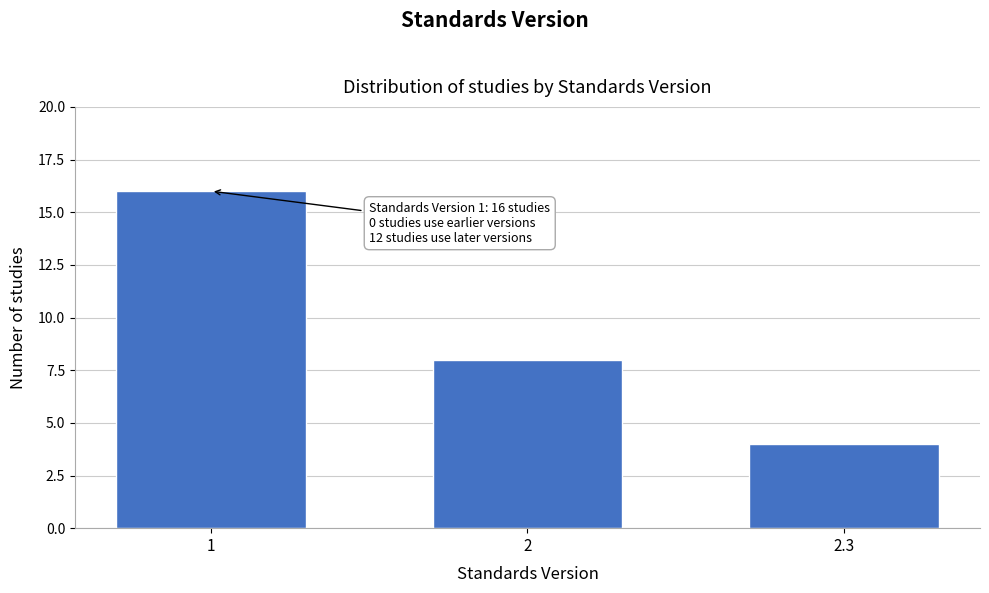

Reading left to right, list all the values displayed in this chart.

1=16	2=8	2.3=4